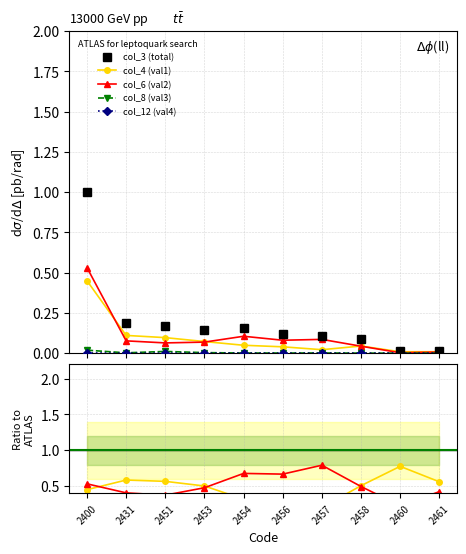

How many lines are shown in the chart?

5